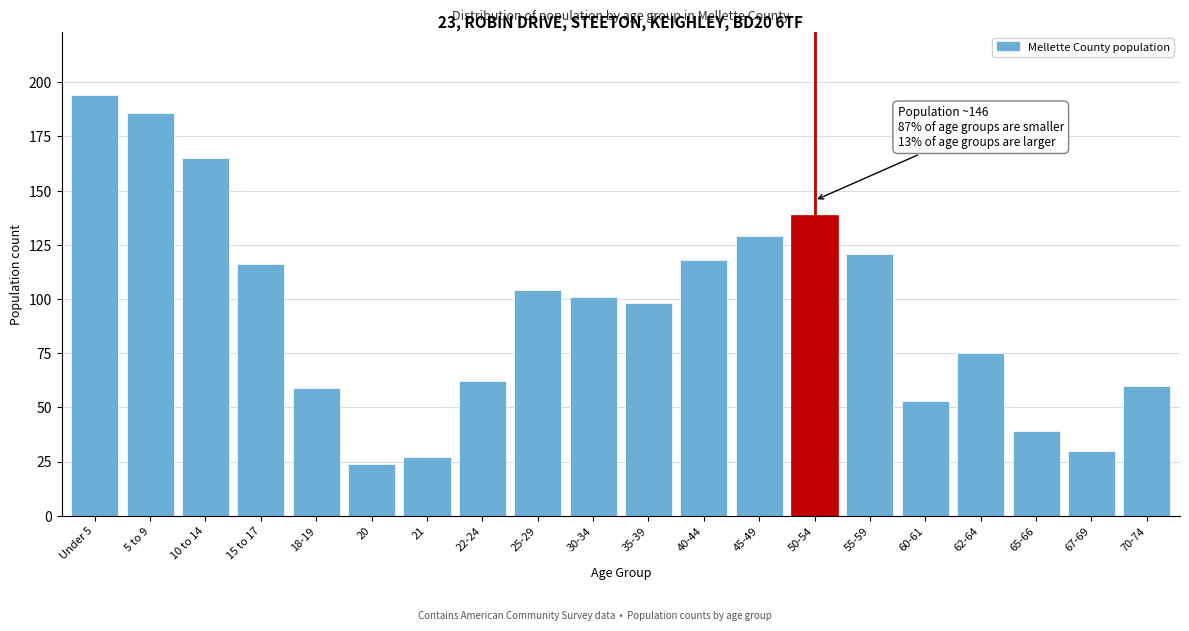

Reading right to left, transcribe all the data shown in this chart.

60	30	39	75	53	121	139	129	118	98	101	104	62	27	24	59	116	165	186	194